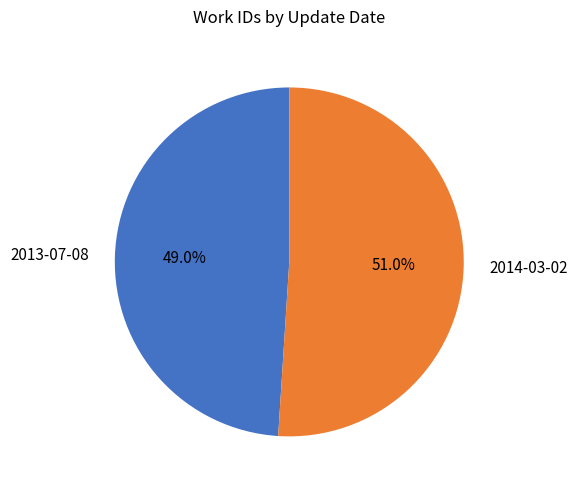

How many slices are in this pie chart?

2